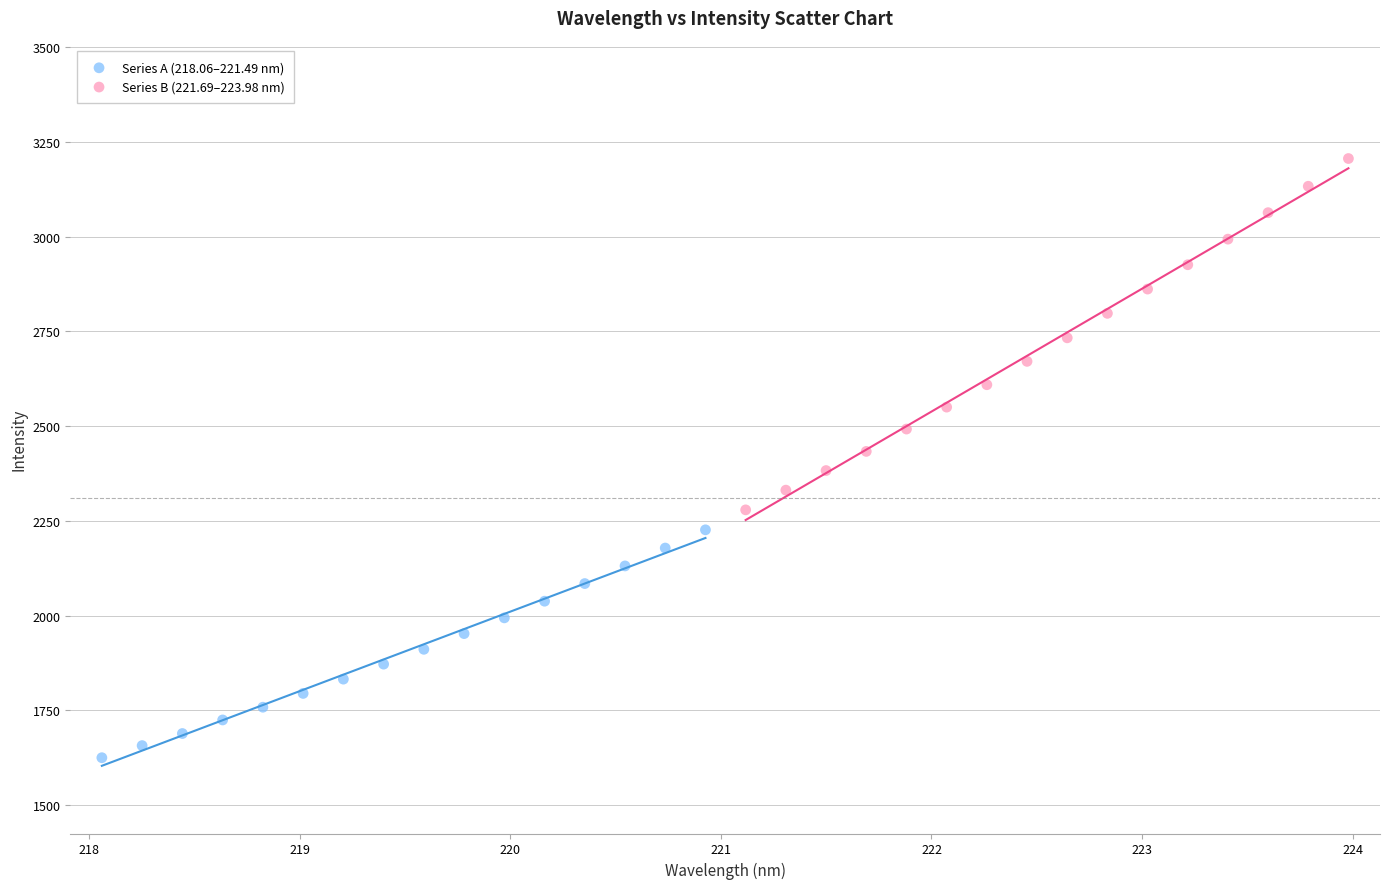

Which series reaches the maximum Y coordinate?

Series B (221.69–223.98 nm)